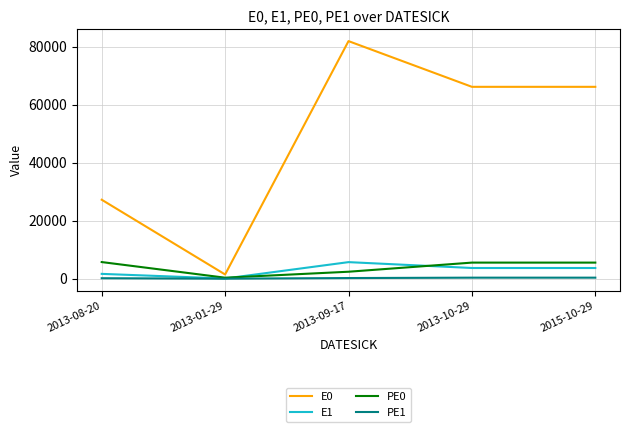

True or false: E0 has a value of 46875 at 2013-09-17.

False